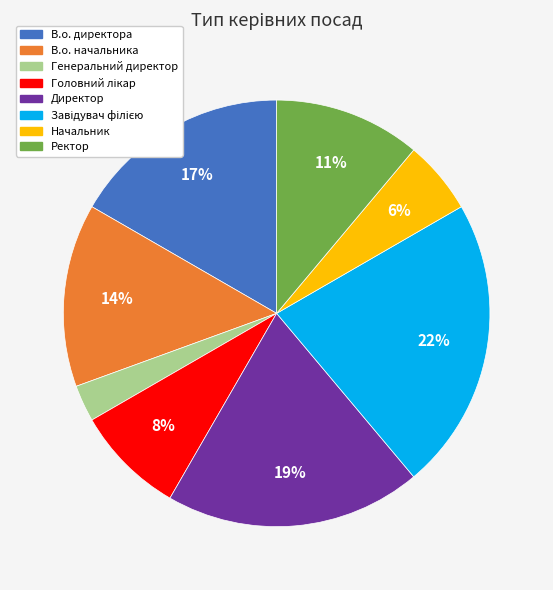

To the nearest percent, what is the average slice percentage?

12%